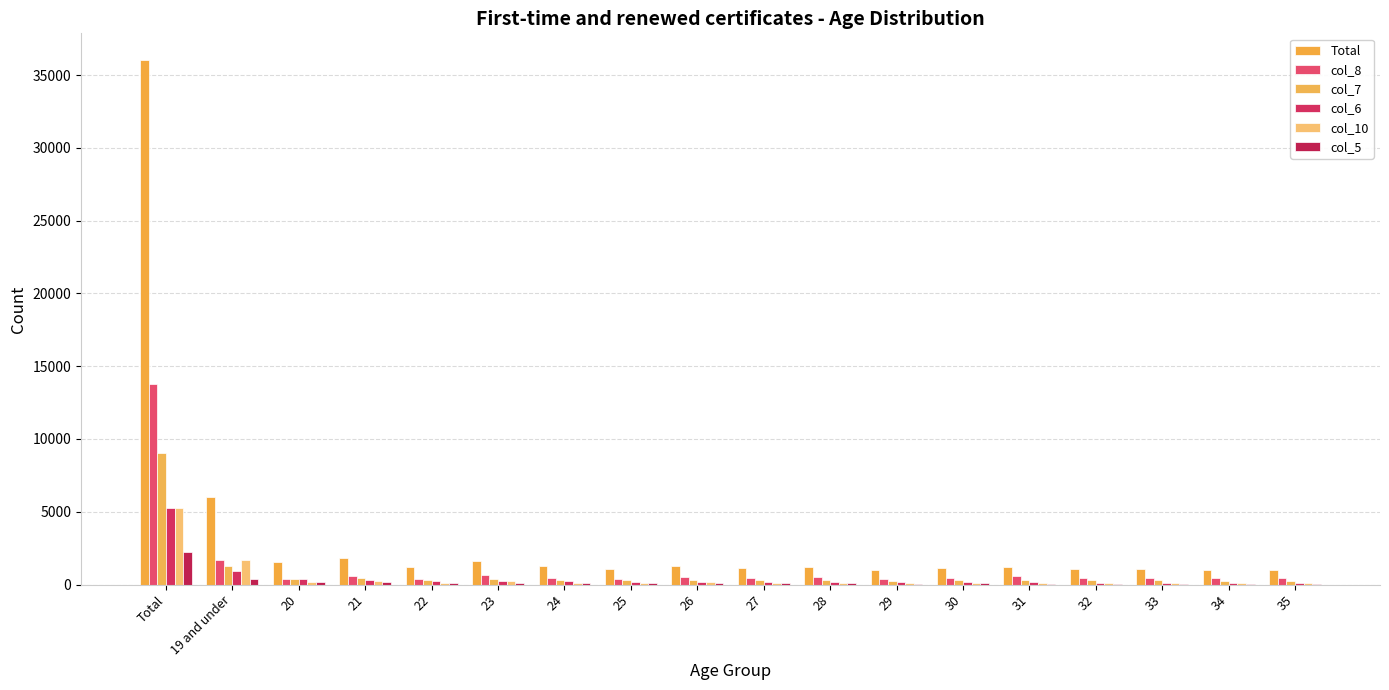

Reading left to right, extract all data points from this chart.

Total: 36060	6035	1519	1809	1197	1615	1249	1075	1286	1151	1205	992	1114	1218	1077	1077	1019	1017
col_8: 13765	1680	408	615	352	624	470	380	523	456	512	405	481	559	482	467	455	445
col_7: 9027	1261	396	467	327	370	317	311	322	310	298	273	286	315	294	286	270	275
col_6: 5263	923	362	327	256	234	239	186	178	176	161	140	171	141	139	130	131	125
col_10: 5271	1715	148	227	122	237	114	86	140	114	135	97	95	124	106	131	93	99
col_5: 2221	404	167	141	121	118	85	92	102	78	83	66	72	55	41	49	51	64